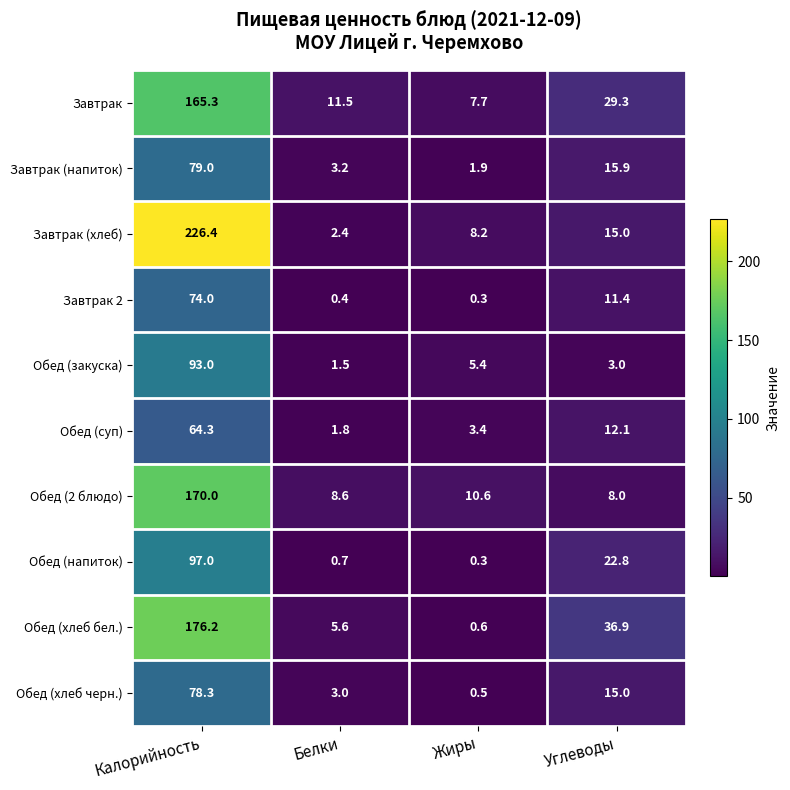

Between Калорийность and Жиры, which series saw the biggest shift?

Завтрак (хлеб)